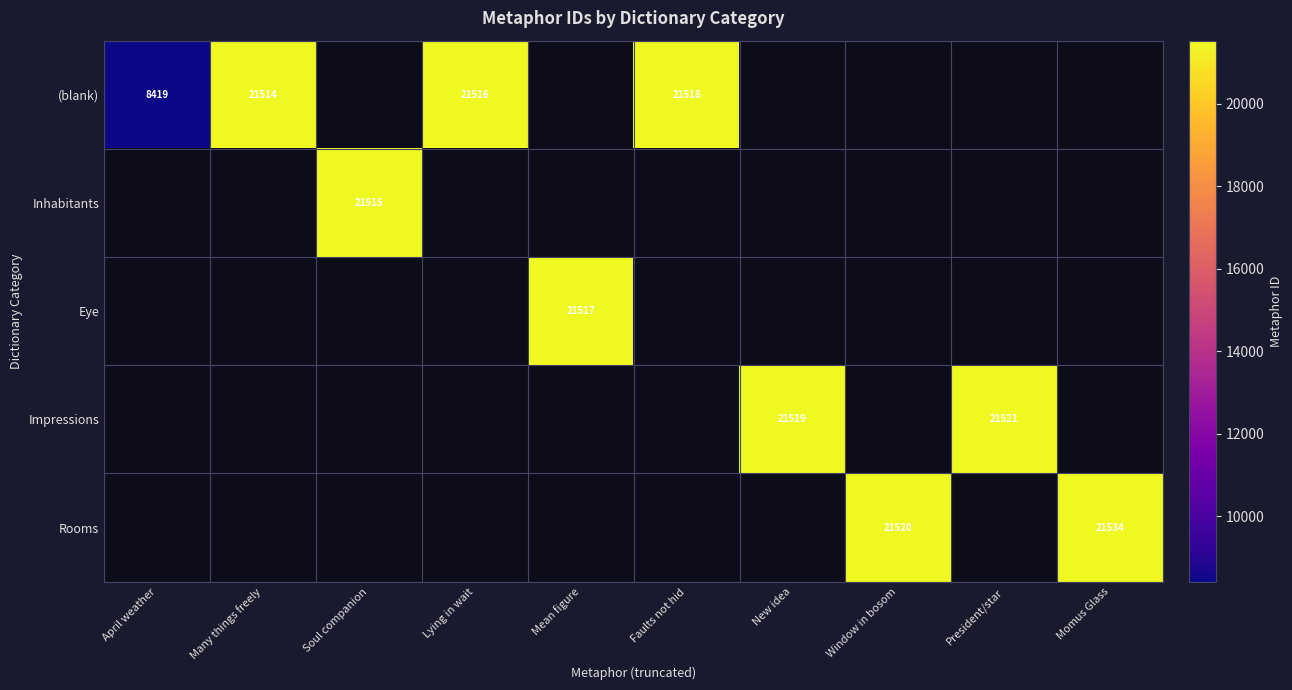

Is it true that (blank) equals 21518 at Faults not hid?

True